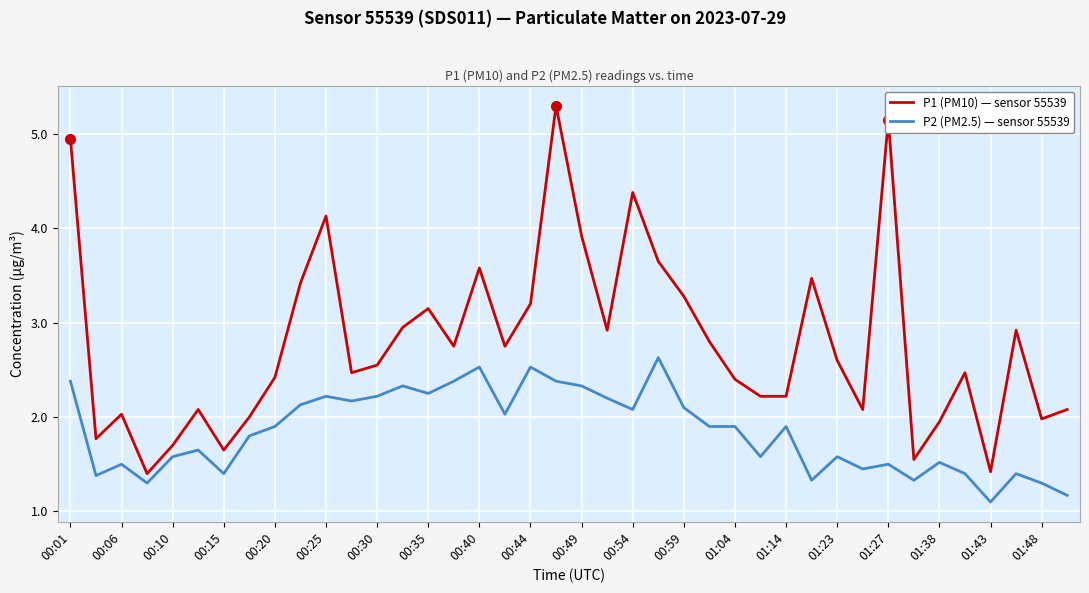

Which series has the largest total across all categories?

P1 (PM10) — sensor 55539